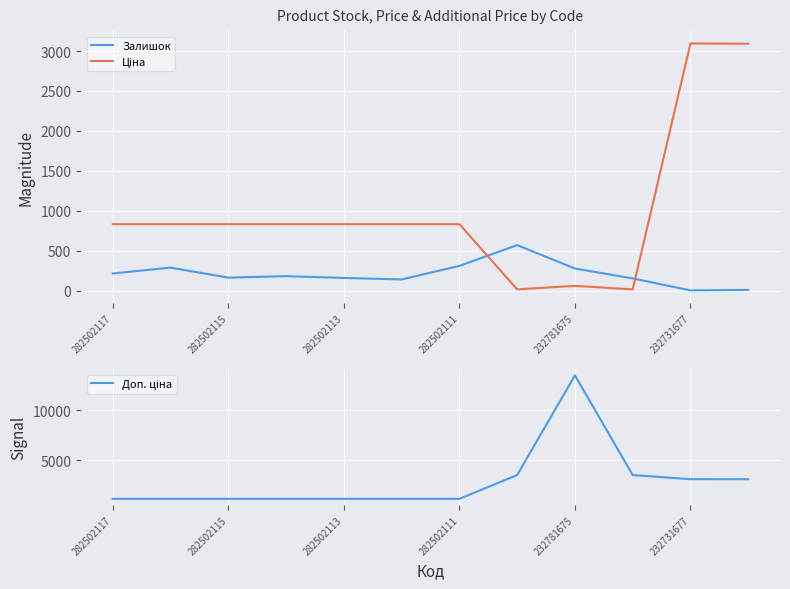

Where is the first local minimum for Ціна?

7